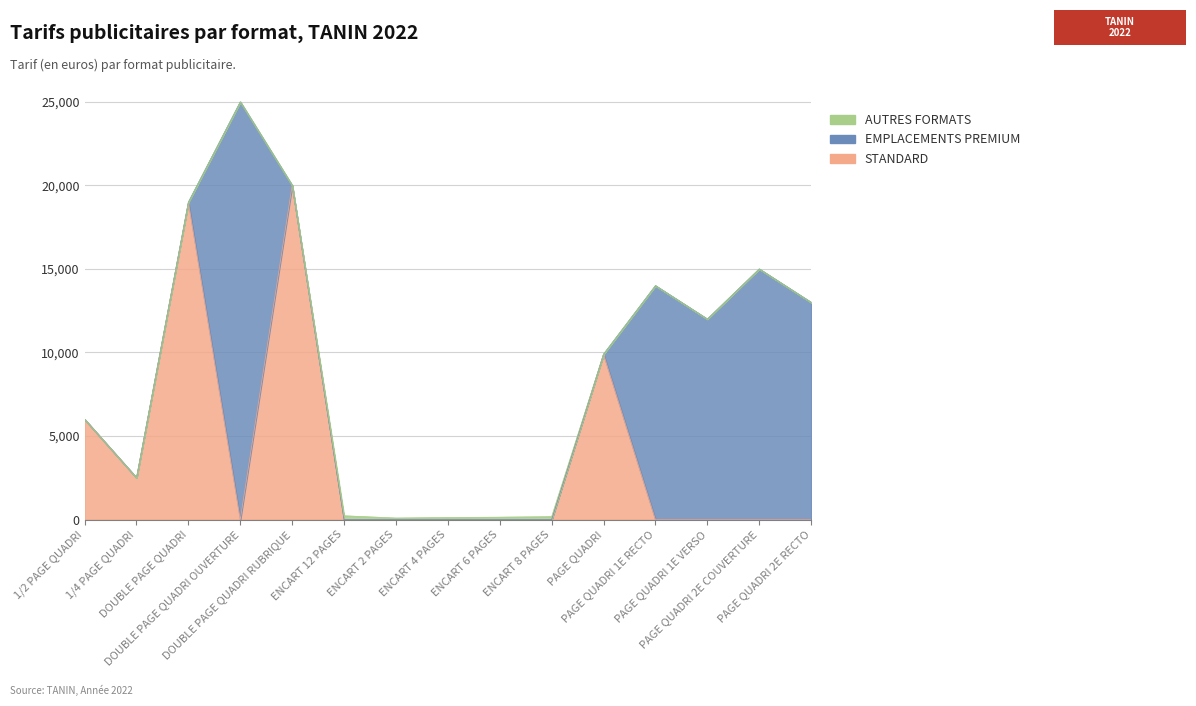

Which has a higher value, 1/4 PAGE QUADRI or ENCART 8 PAGES?

1/4 PAGE QUADRI